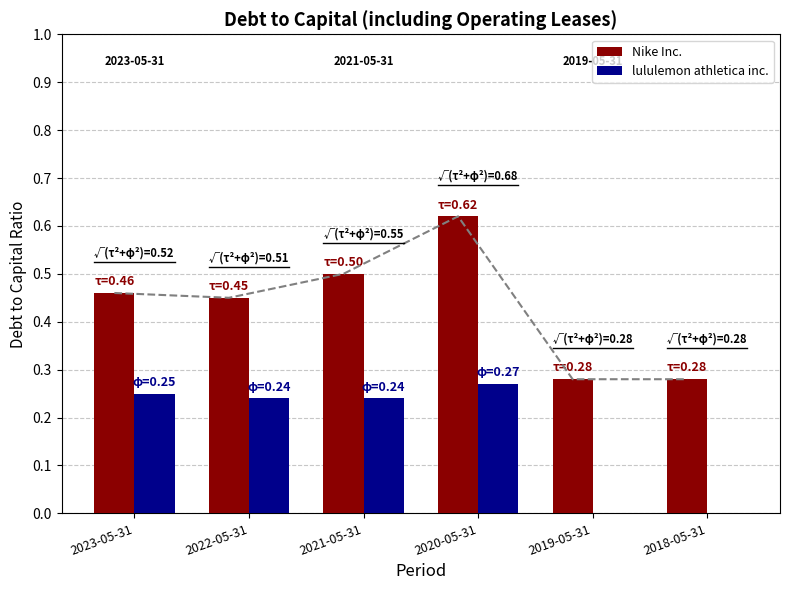

Rank the categories by lululemon athletica inc. value from lowest to highest.

2019-05-31, 2018-05-31, 2022-05-31, 2021-05-31, 2023-05-31, 2020-05-31